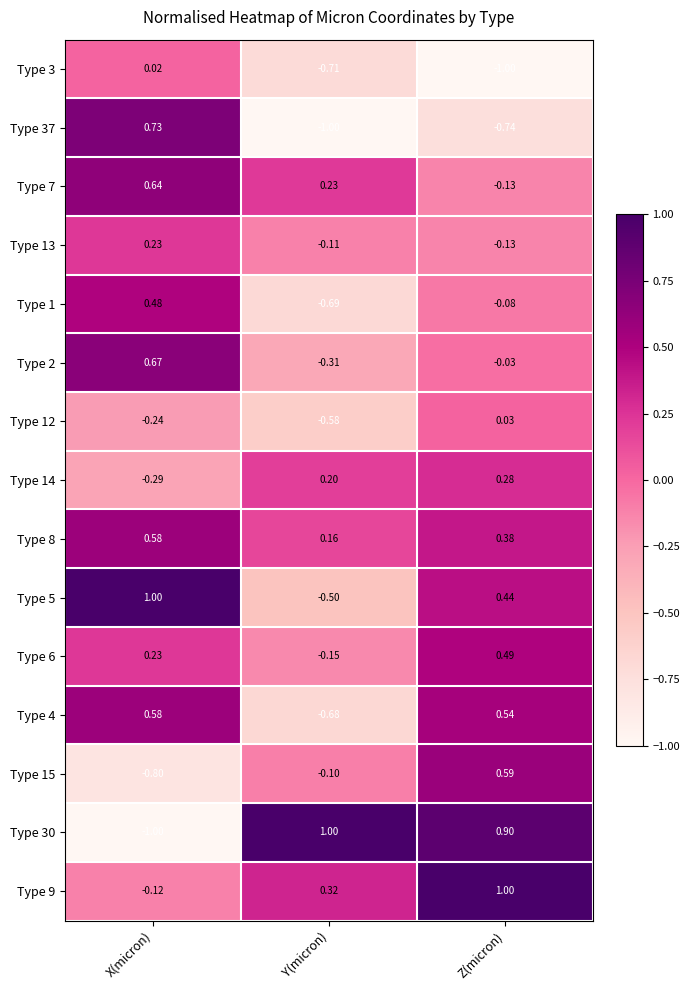

At which label does Type 6 reach its minimum?

Y(micron)